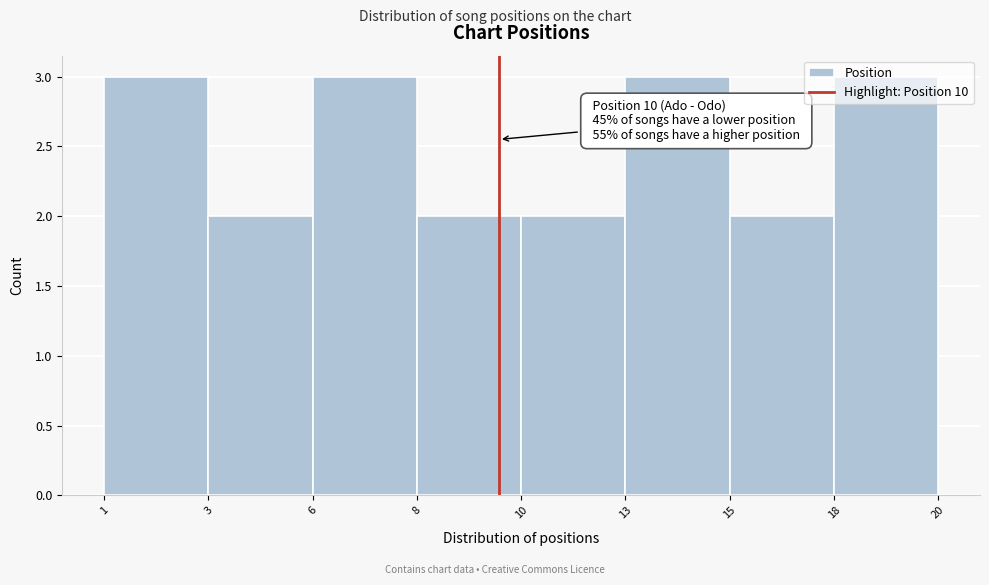

Read the value at 1.

3